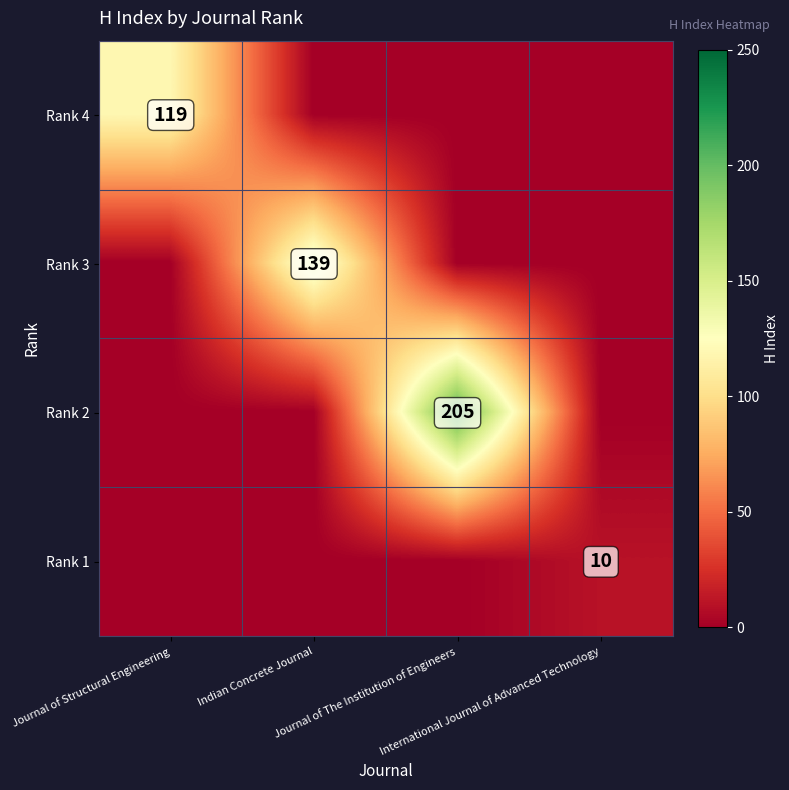

Rank the series by their maximum value, from highest to lowest.

Rank 2, Rank 3, Rank 4, Rank 1